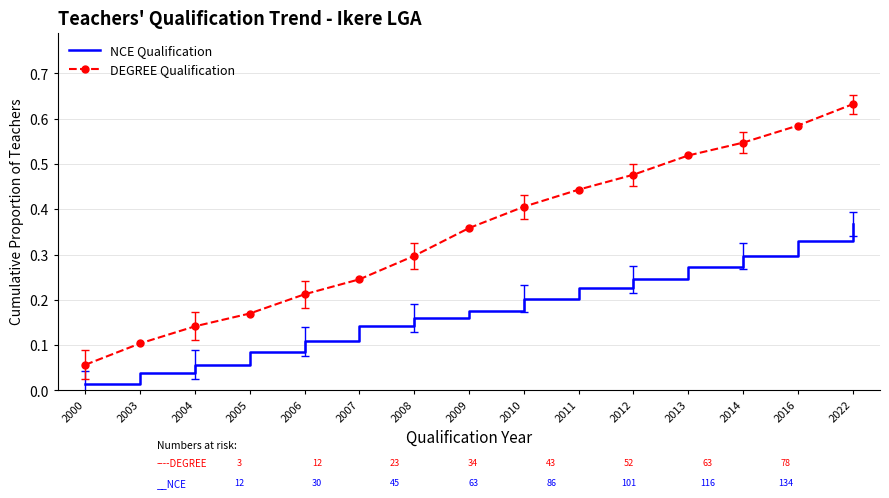

Between 2004 and 2006, which series saw the biggest shift?

DEGREE Qualification